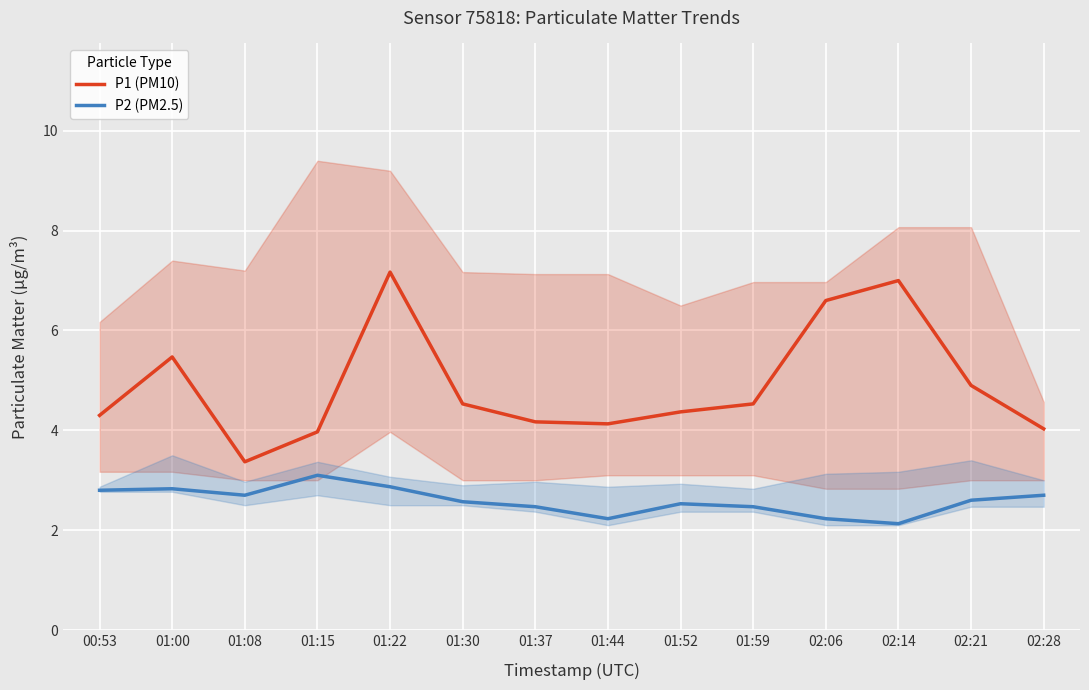

What are all the series names shown in the legend?

P1 (PM10), P2 (PM2.5)